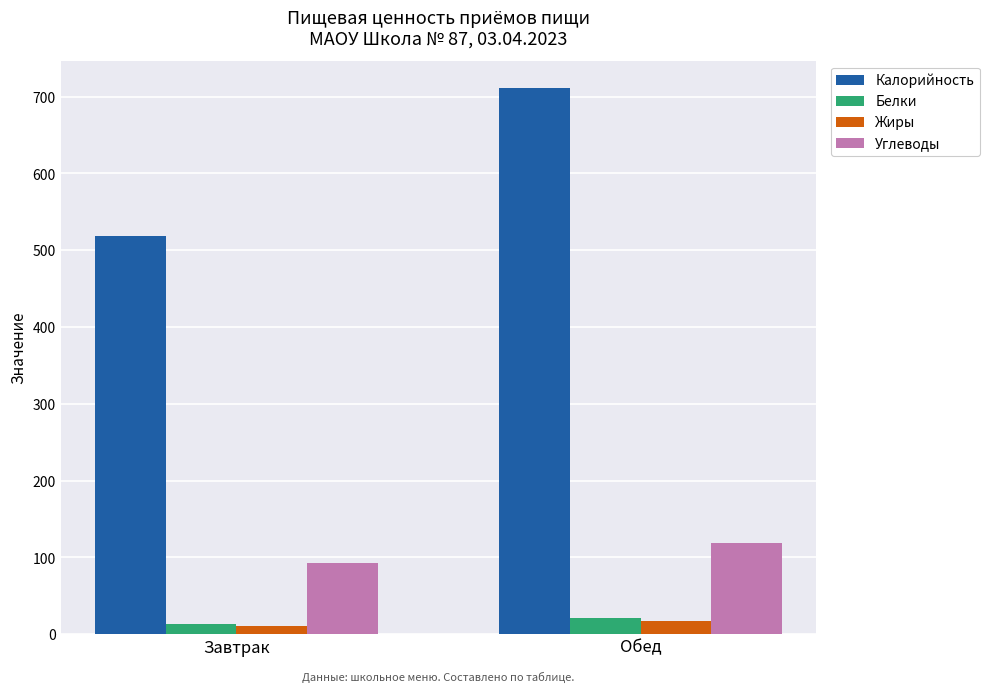

Reading left to right, list all the values displayed in this chart.

Калорийность: Завтрак=517.9	Обед=711.2
Белки: Завтрак=12.8	Обед=21.2
Жиры: Завтрак=10.2	Обед=17.6
Углеводы: Завтрак=92.4	Обед=118.7